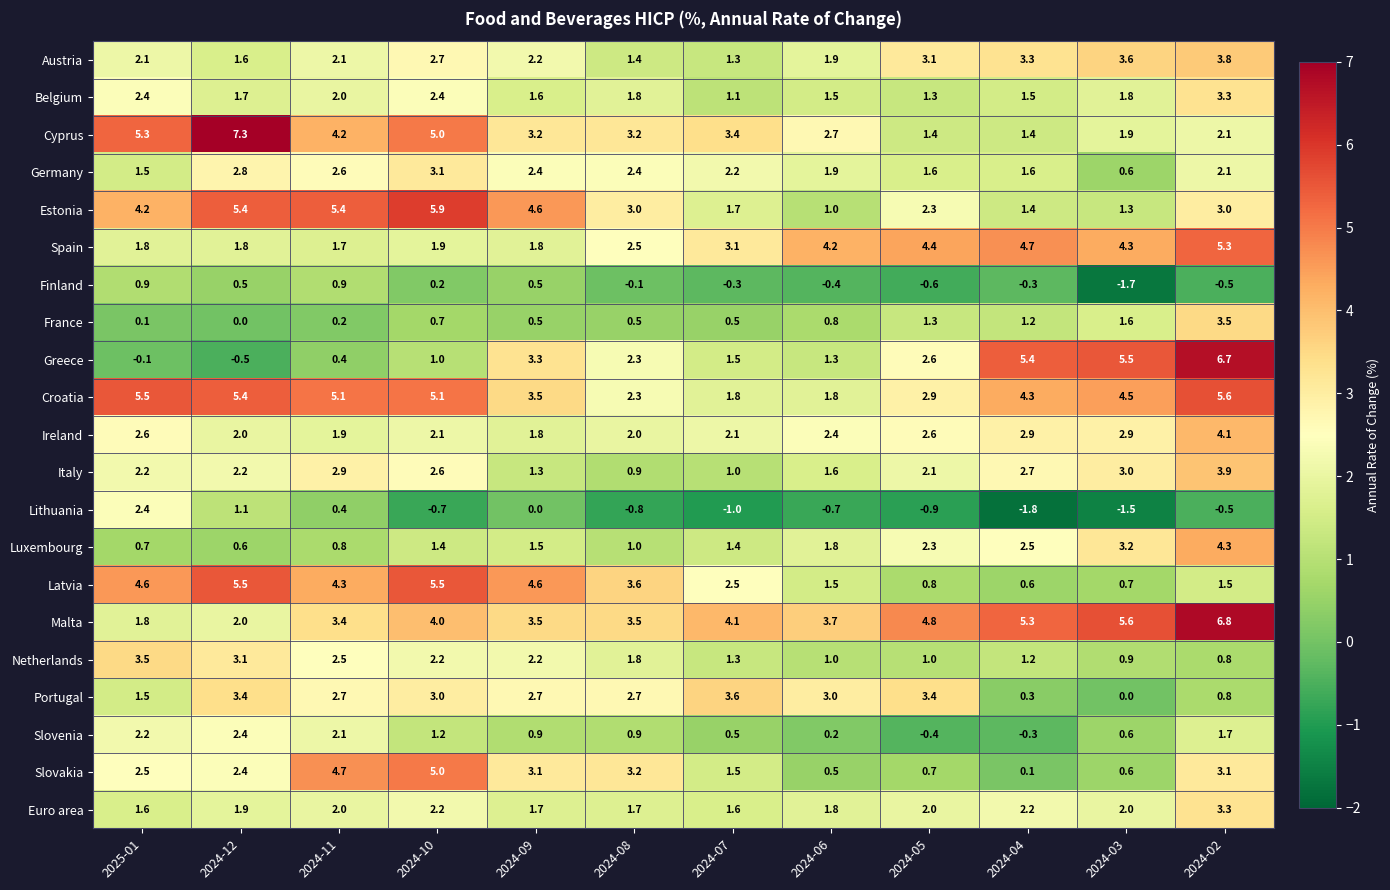

At which label does Croatia first exceed 4?

2025-01